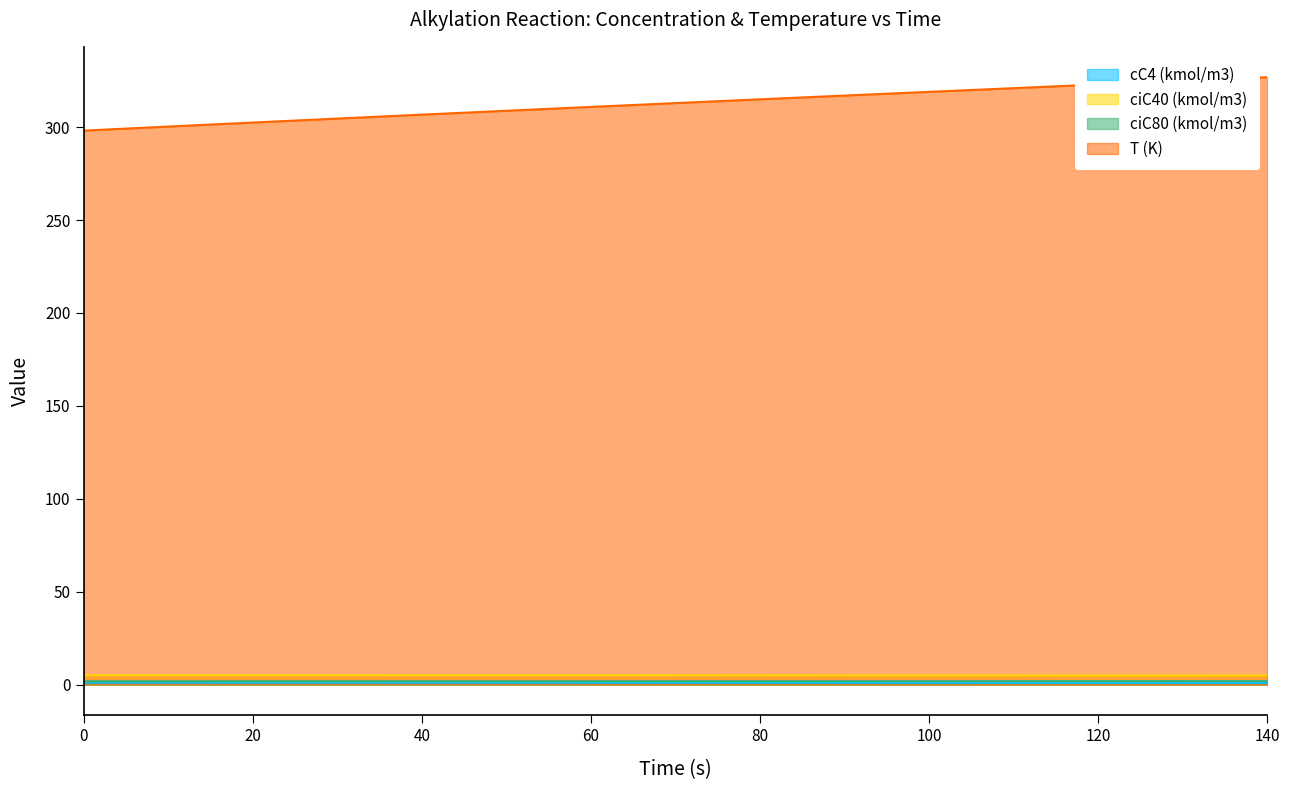

Which series has the largest total across all categories?

T (K)